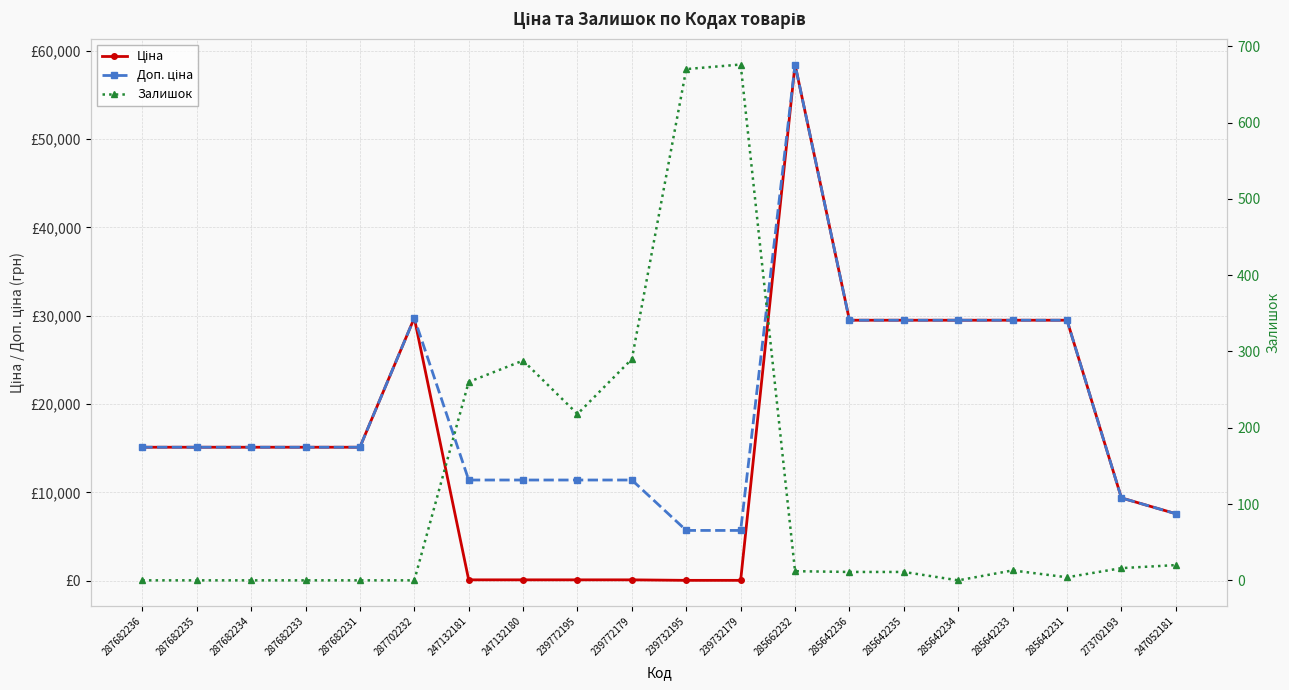

Which series has the widest spread of values?

Ціна